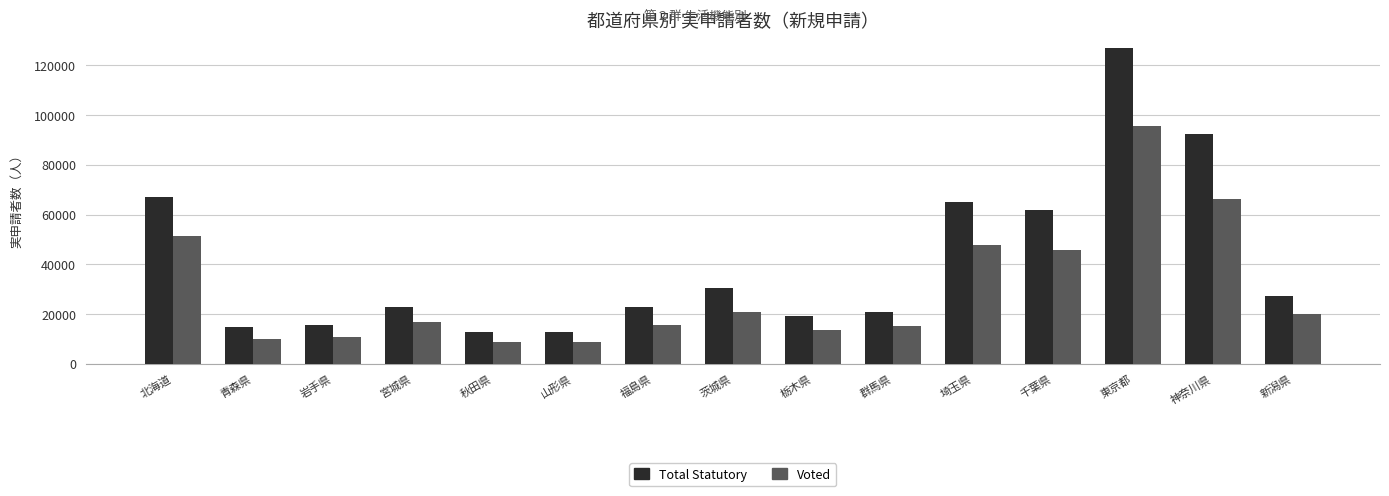

The Voted series shows 47620 at 埼玉県. True or false?

True